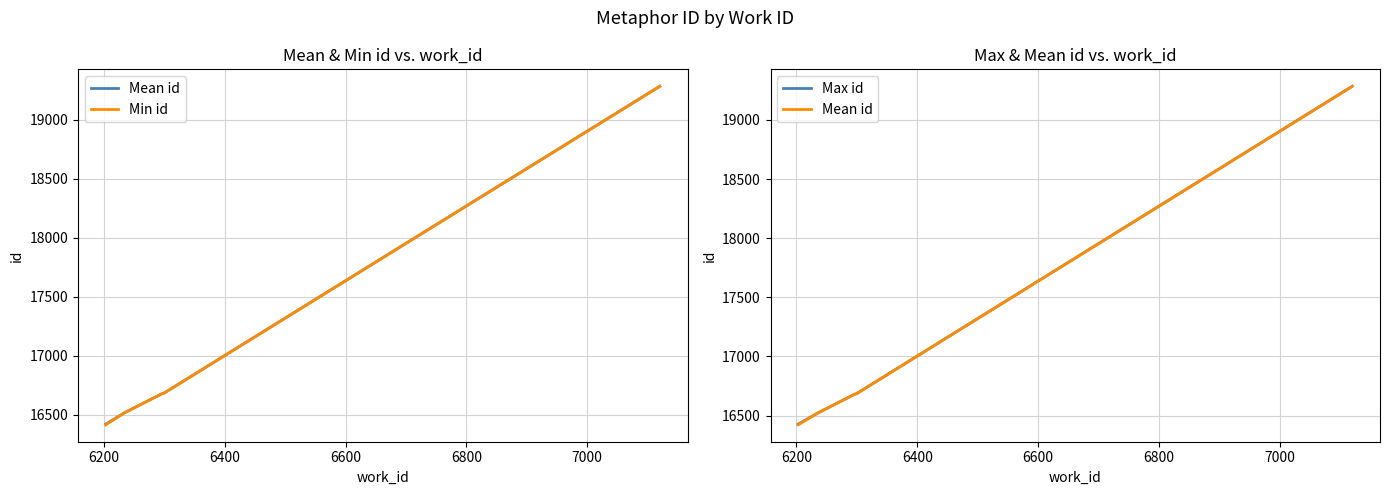

True or false: Mean id and Min id intersect in this chart.

False